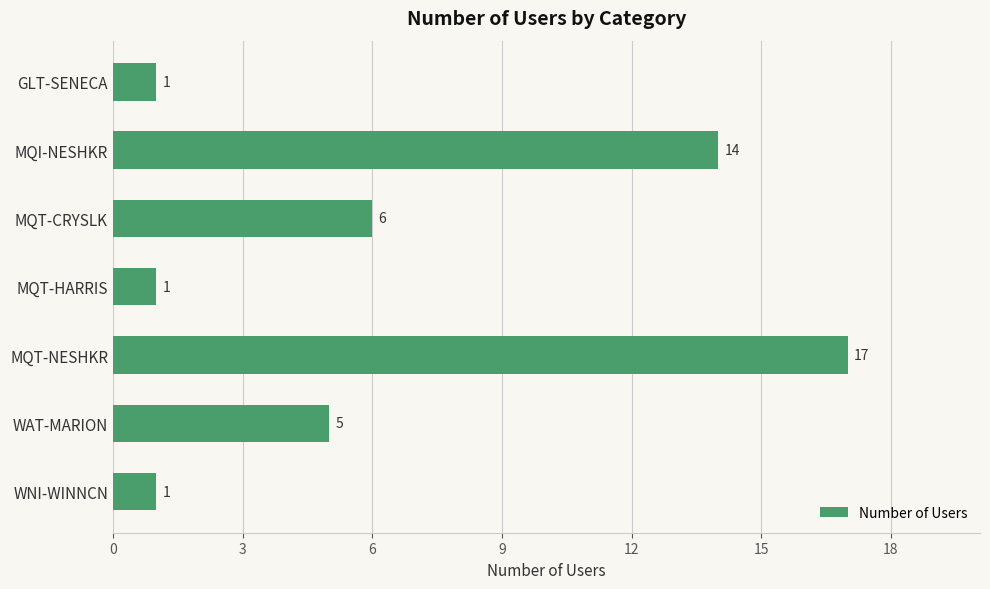

What is the sum of all values?

45